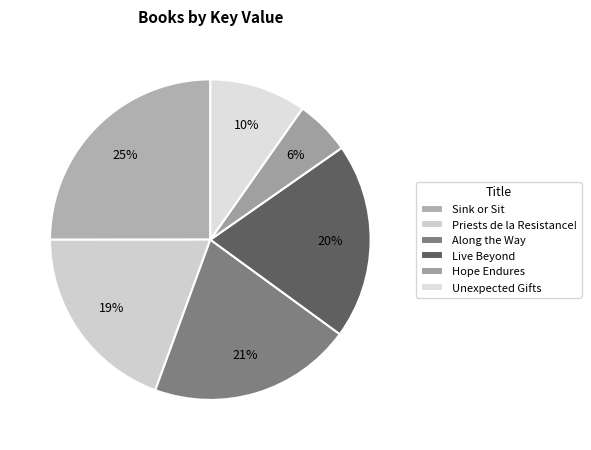

Is there any slice that represents more than half of the pie?

No